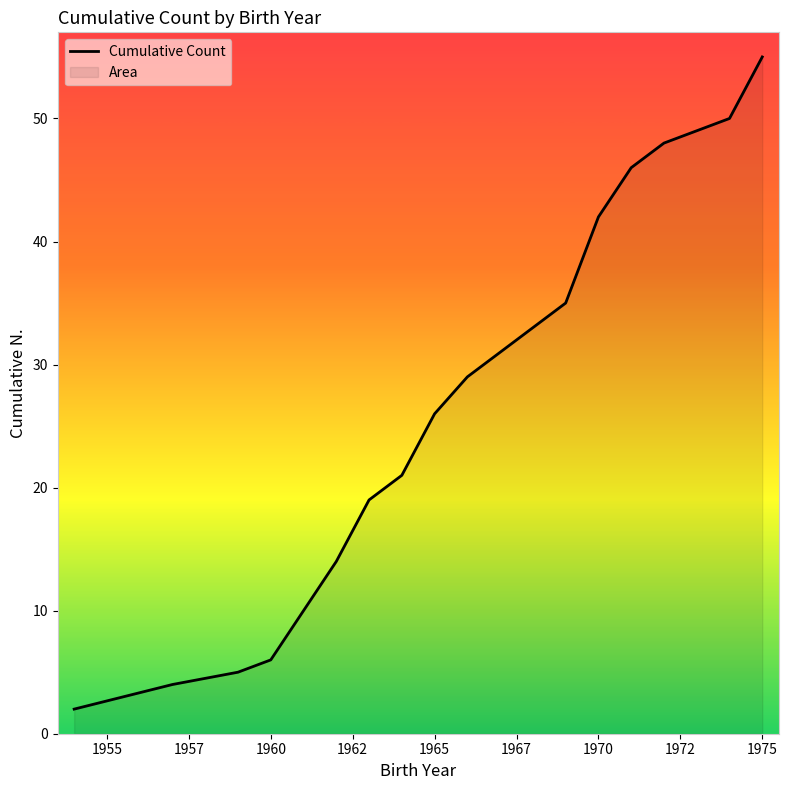

What is the greatest value displayed?

55